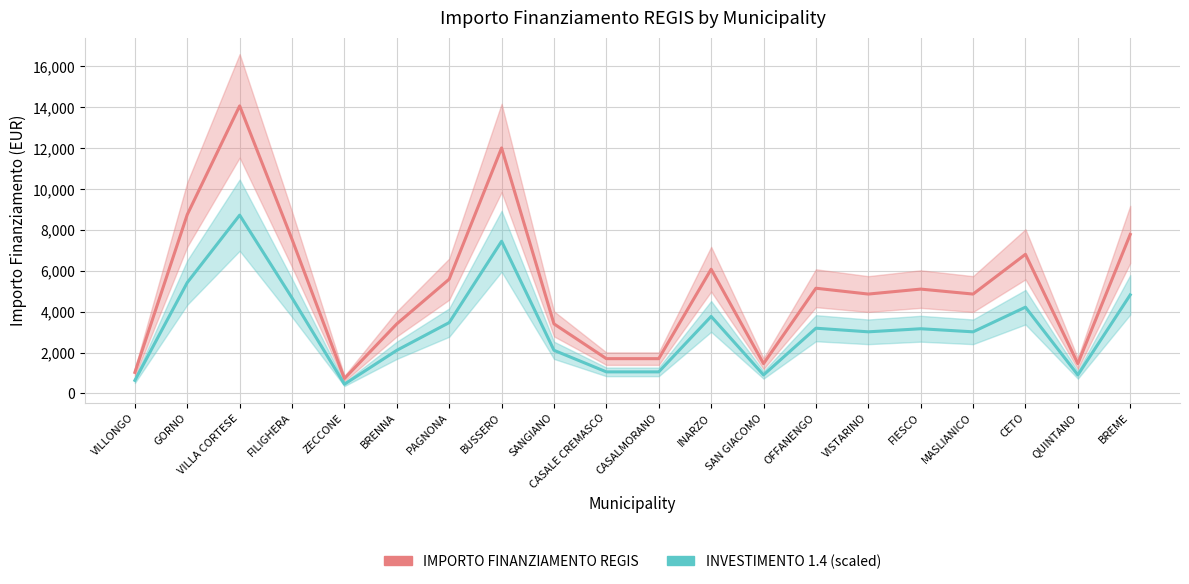

Between VISTARINO and BUSSERO, which is larger?

BUSSERO